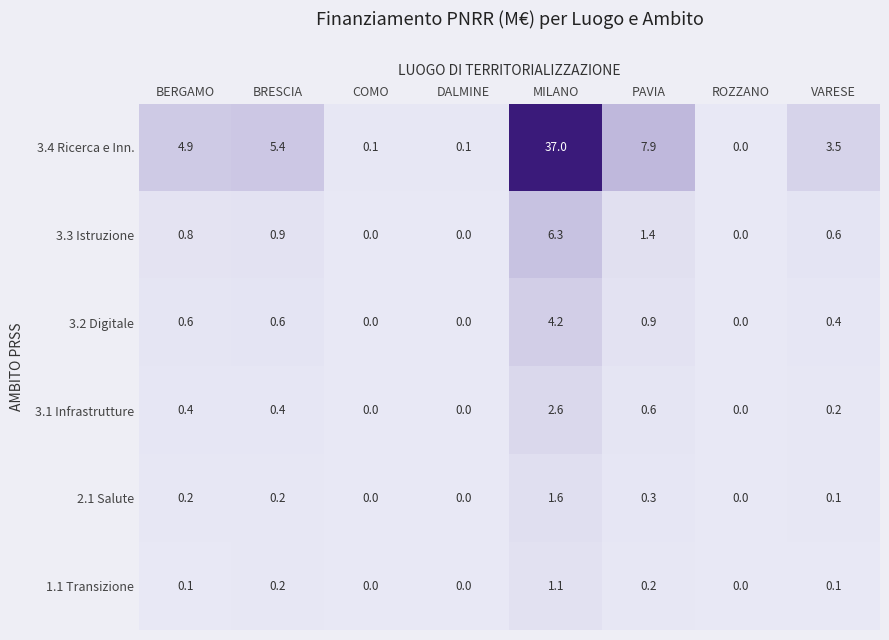

Which series has the largest total across all categories?

3.4 Ricerca e Inn.